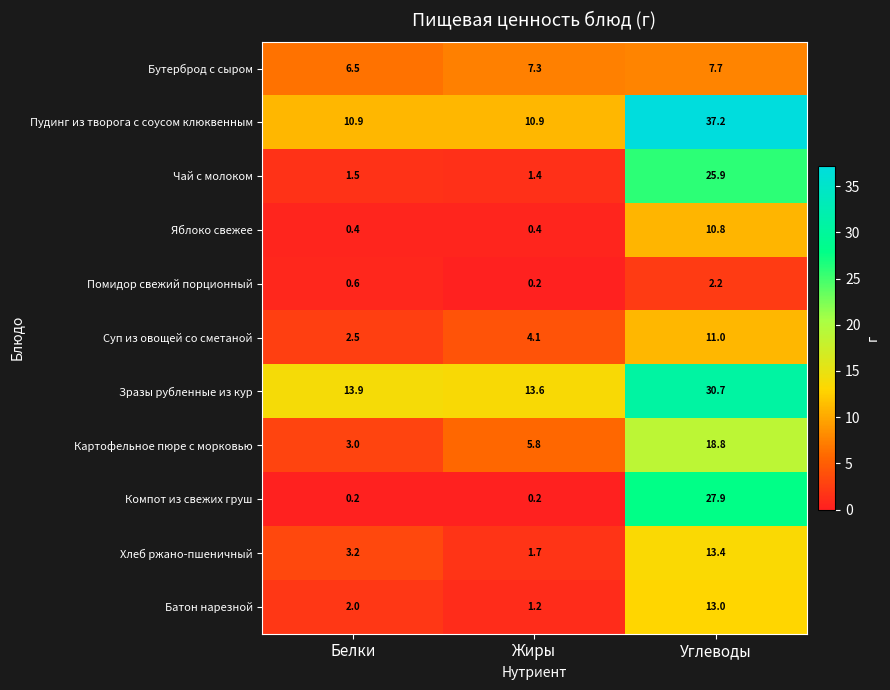

Where is Бутерброд с сыром nearest to the value 7?

Жиры